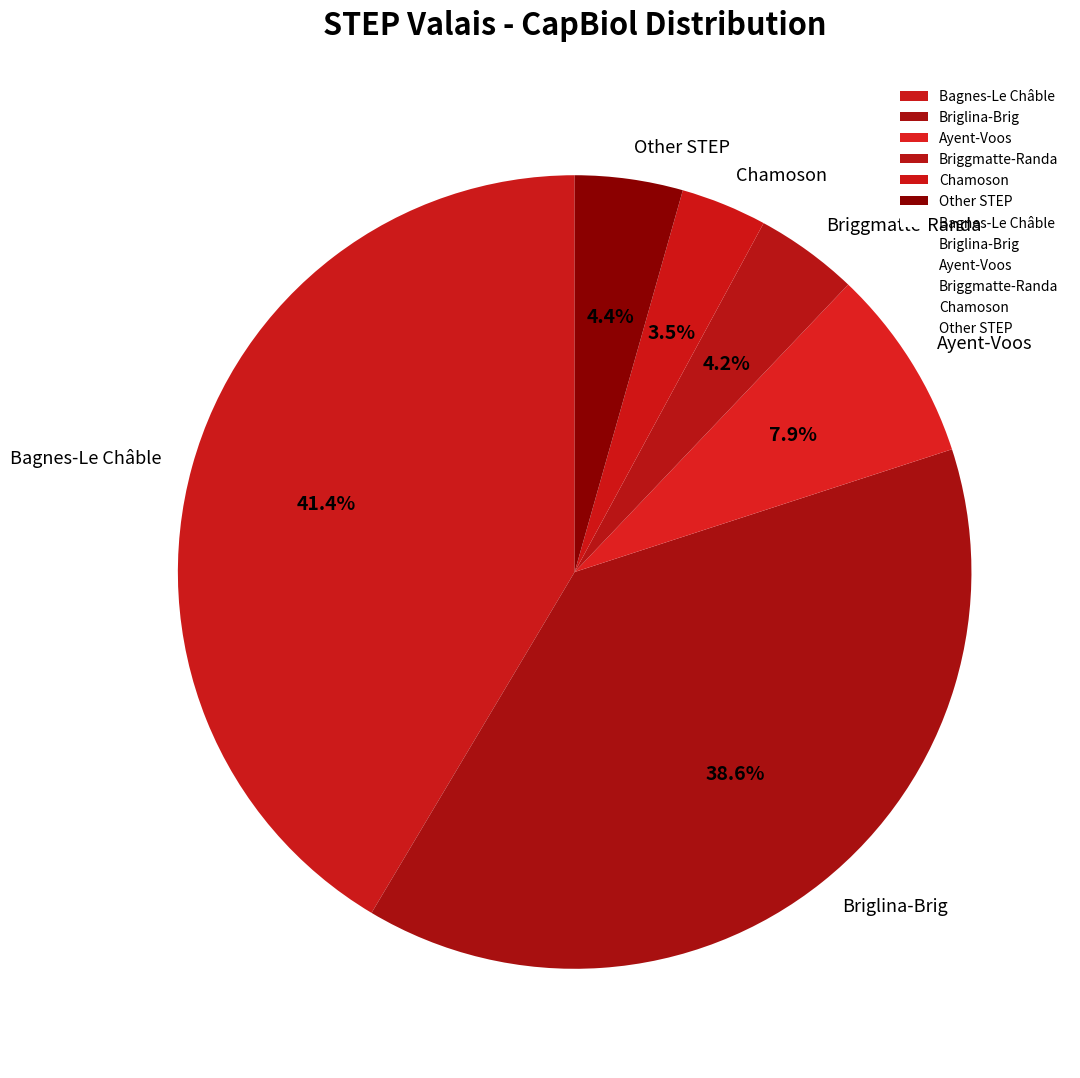

Does any single category account for the majority?

No